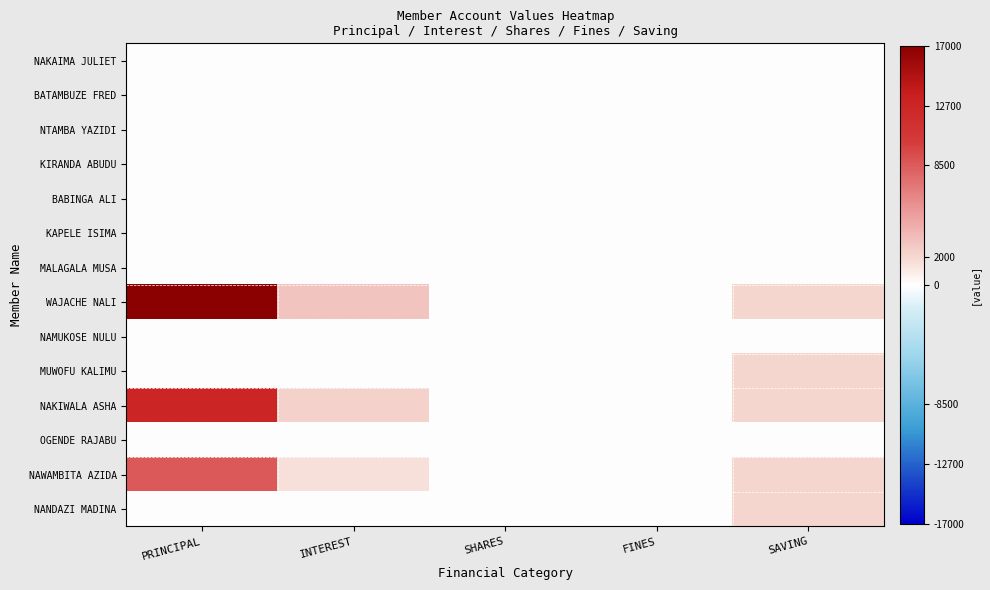

Rank the series at FINES from highest to lowest value.

NAKAIMA JULIET, BATAMBUZE FRED, NTAMBA YAZIDI, KIRANDA ABUDU, BABINGA ALI, KAPELE ISIMA, MALAGALA MUSA, WAJACHE NALI, NAMUKOSE NULU, MUWOFU KALIMU, NAKIWALA ASHA, OGENDE RAJABU, NAWAMBITA AZIDA, NANDAZI MADINA